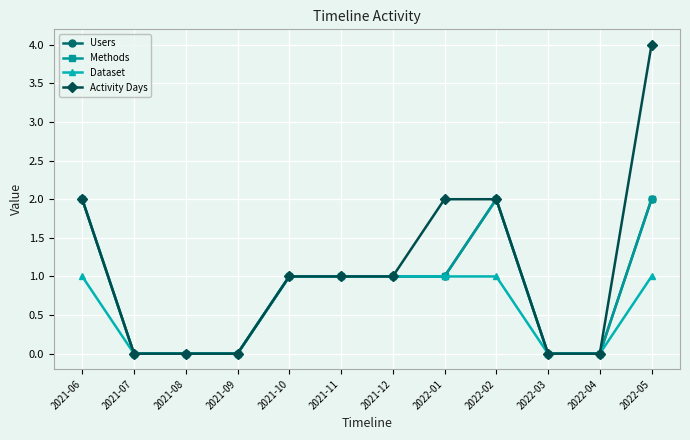

List the series in order of their peak value, highest first.

Activity Days, Users, Methods, Dataset